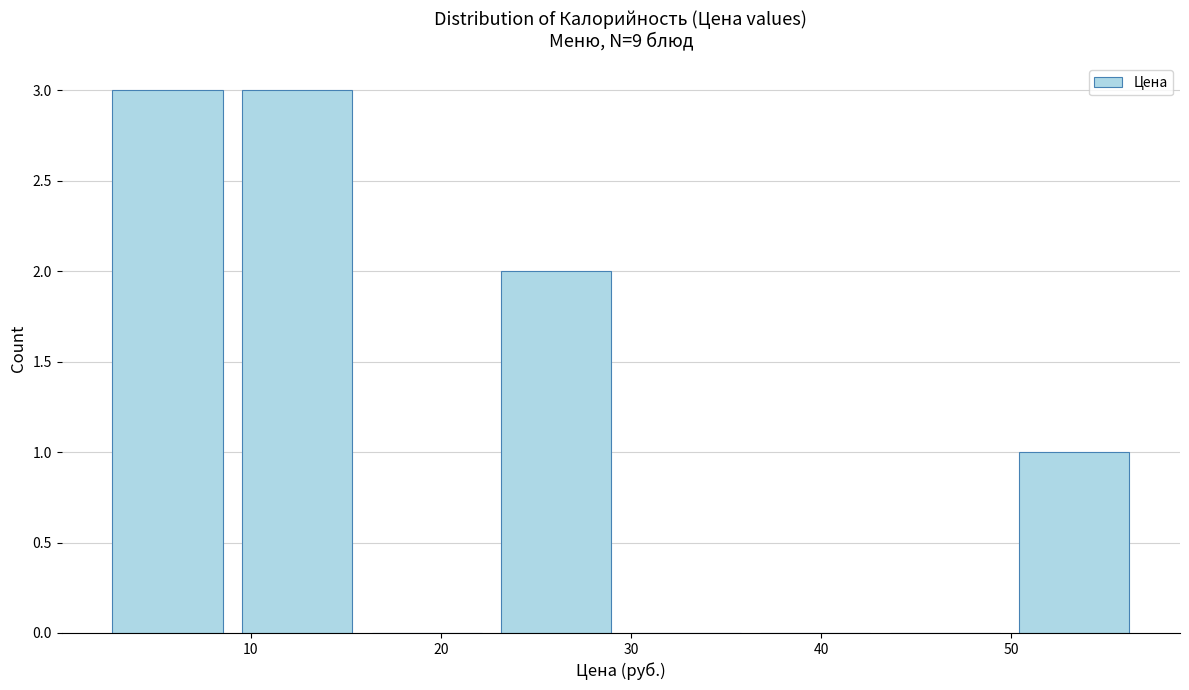

Reading left to right, list every bar in this chart as the range it spans on the x-axis followed by its height. Neither the bar edges nor the heights are printed on the chart, so give them approximately, as read against the axes.

2 to 9: 3
9 to 16: 3
16 to 23: 0
23 to 29: 2
29 to 36: 0
36 to 43: 0
43 to 50: 0
50 to 57: 1